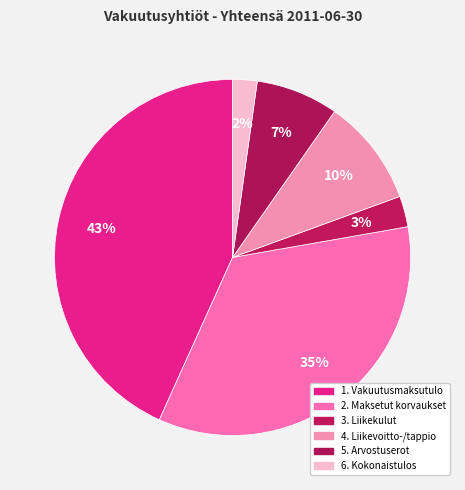

Does any single category account for the majority?

No